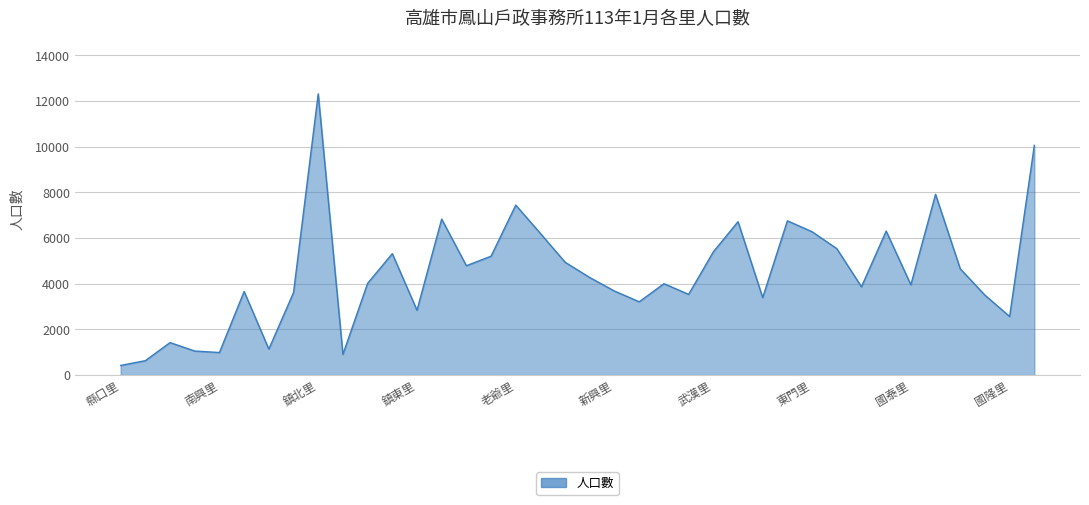

What is the difference between the maximum and minimum values?

11889